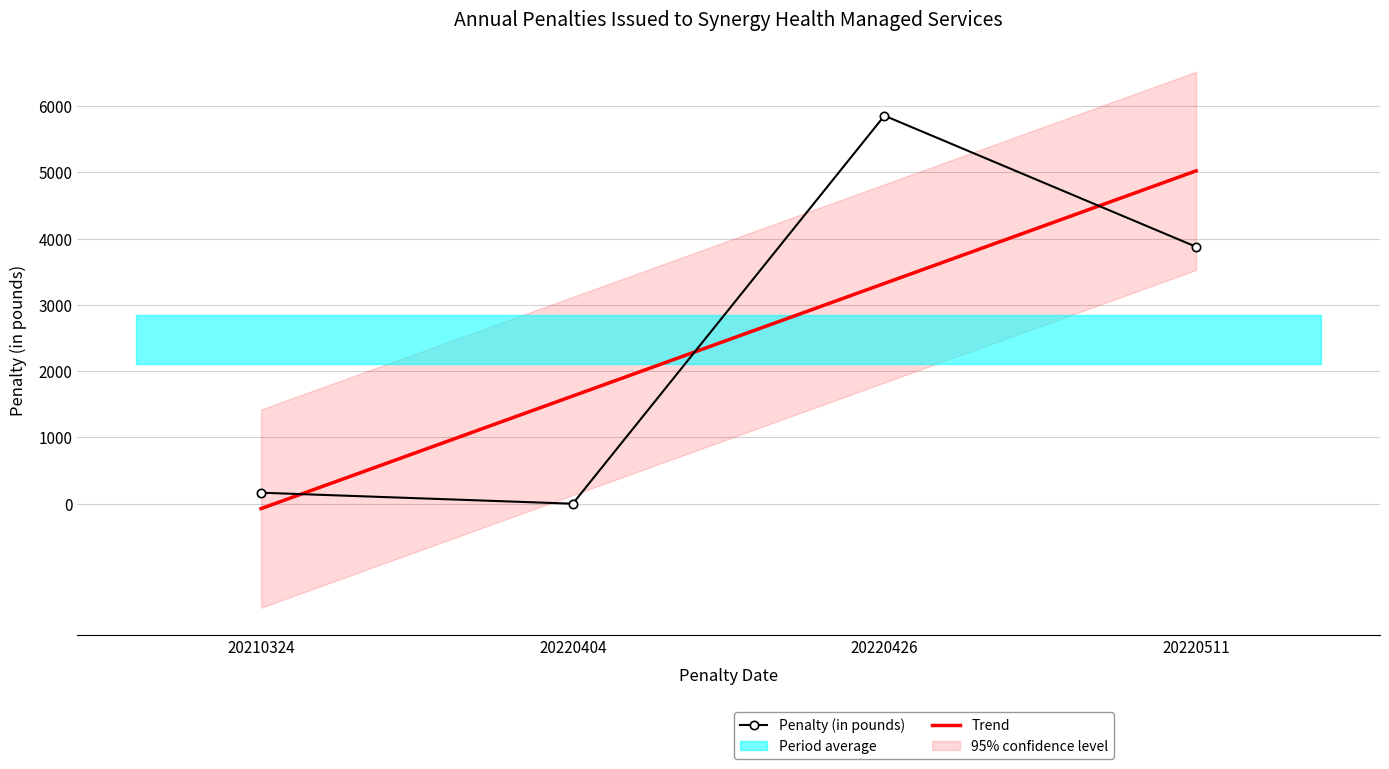

Reading left to right, extract all data points from this chart.

Penalty (in pounds): 166.0	0.0	5854.0	3876.0
Trend: -73.6	1624.8	3323.2	5021.6